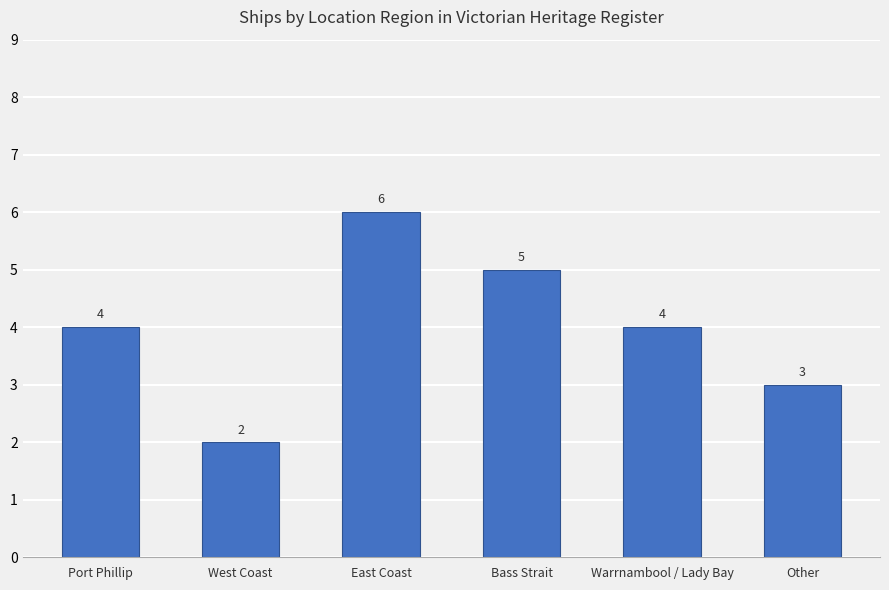

Reading left to right, extract all data points from this chart.

4	2	6	5	4	3